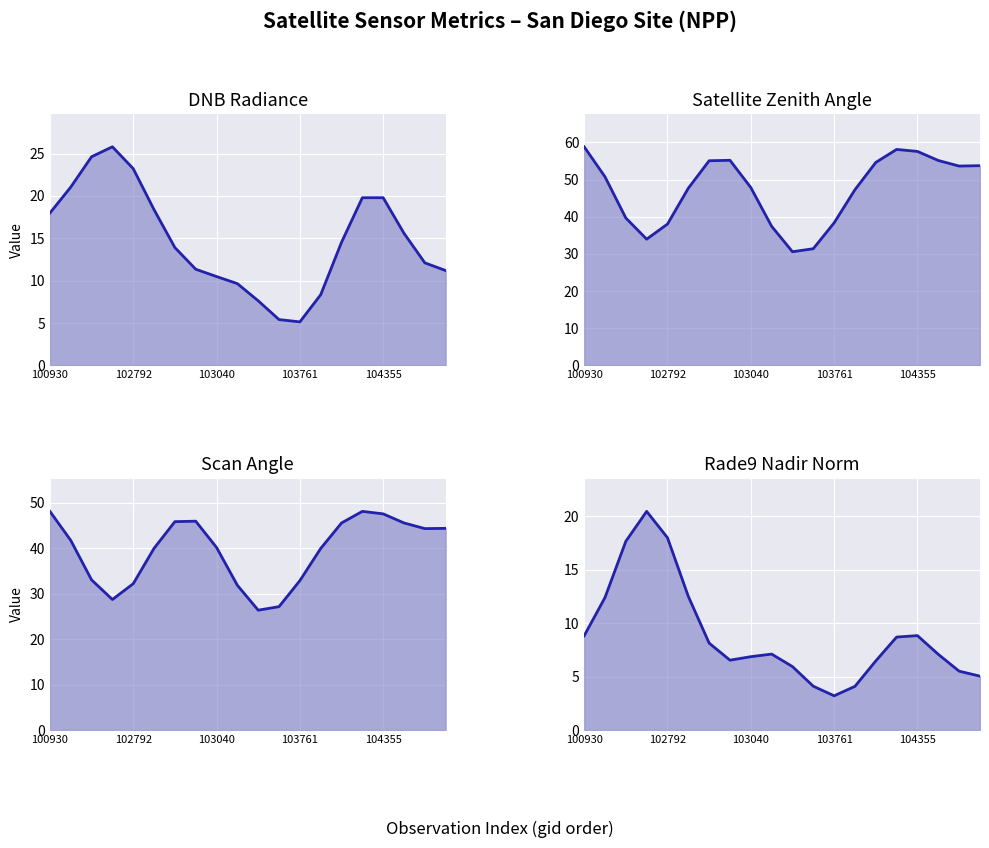

True or false: satz and scan_angle cross at least once.

False